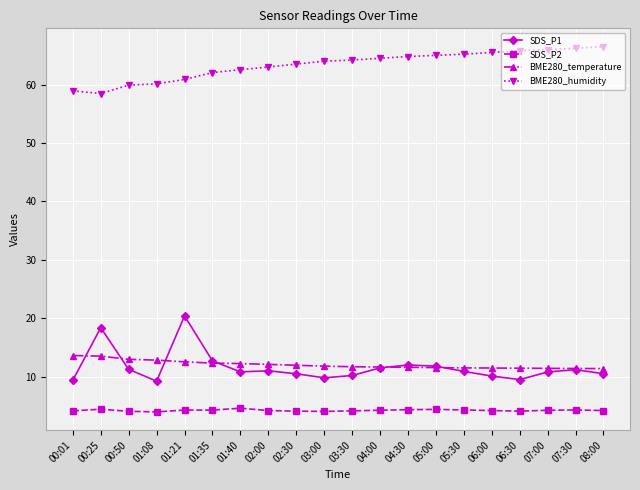

What is the lowest value of the SDS_P1 series?

9.2